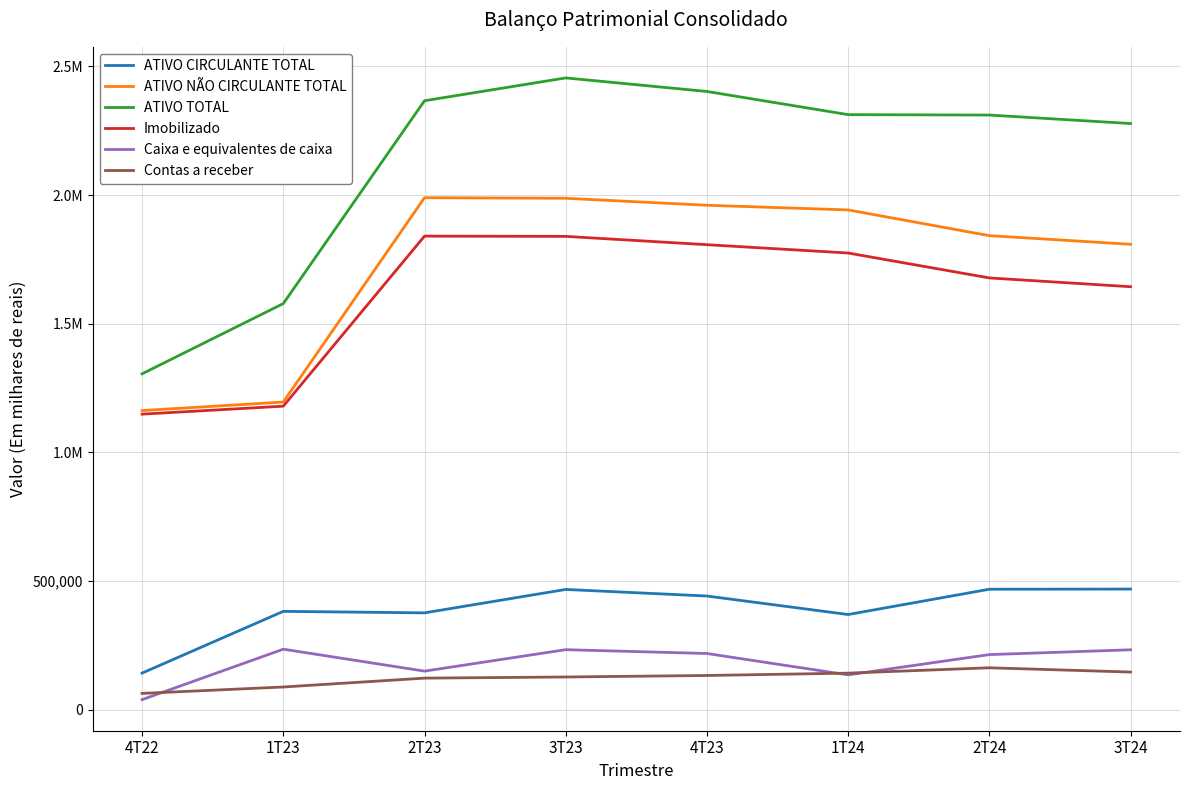

What is the approximate value of Caixa e equivalentes de caixa at 2T24?

214584